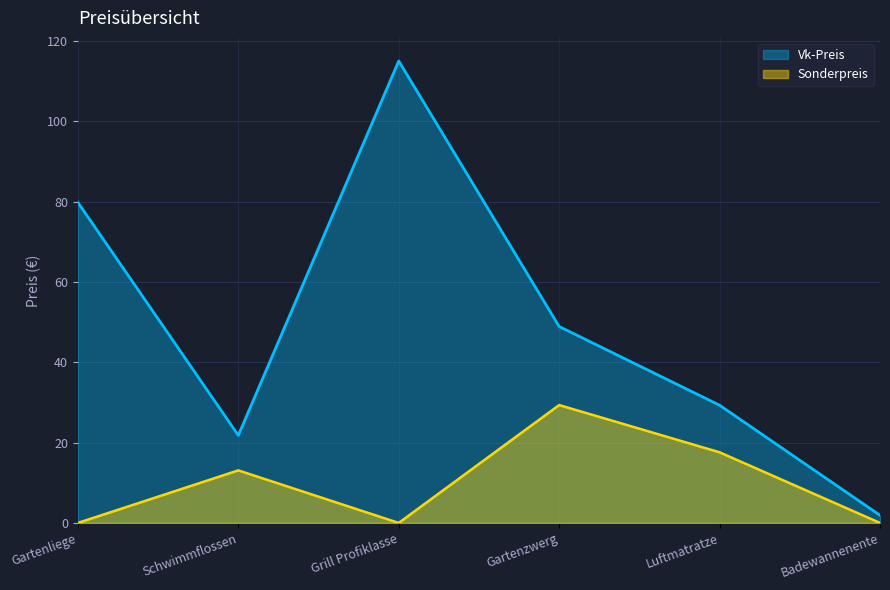

What are all the series names shown in the legend?

Vk-Preis, Sonderpreis